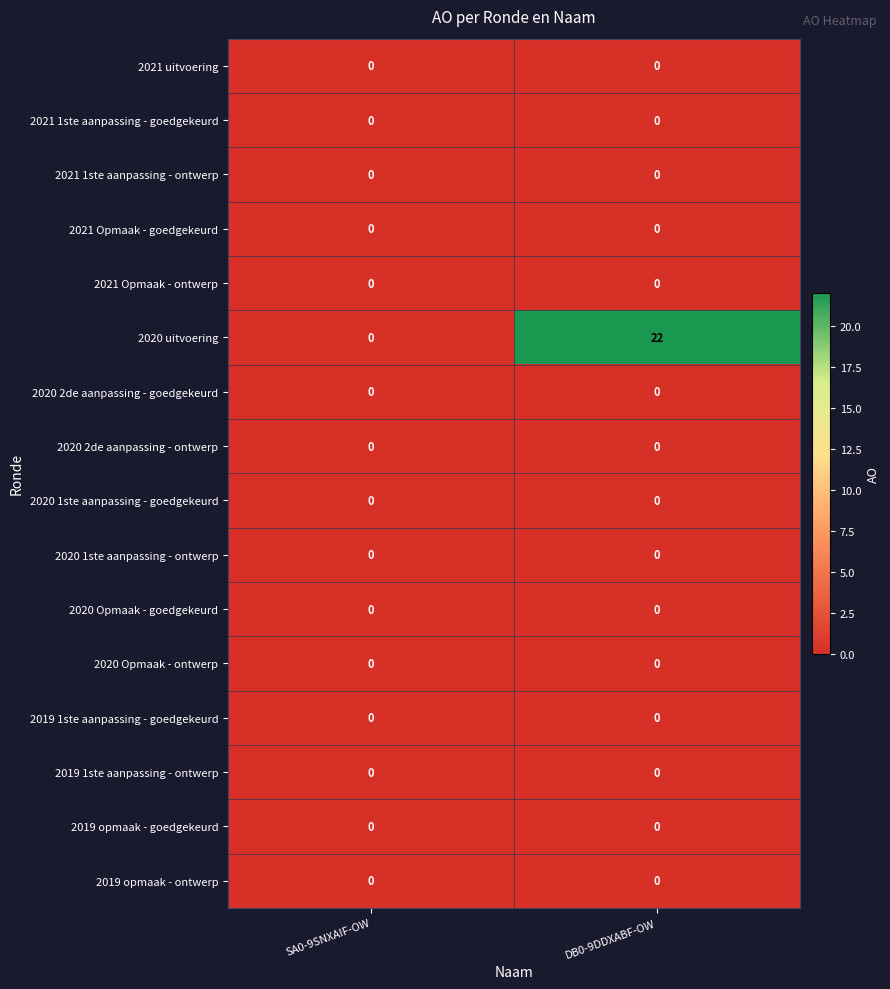

At which category does the chart reach its peak across all series?

DB0-9DDXABF-OW